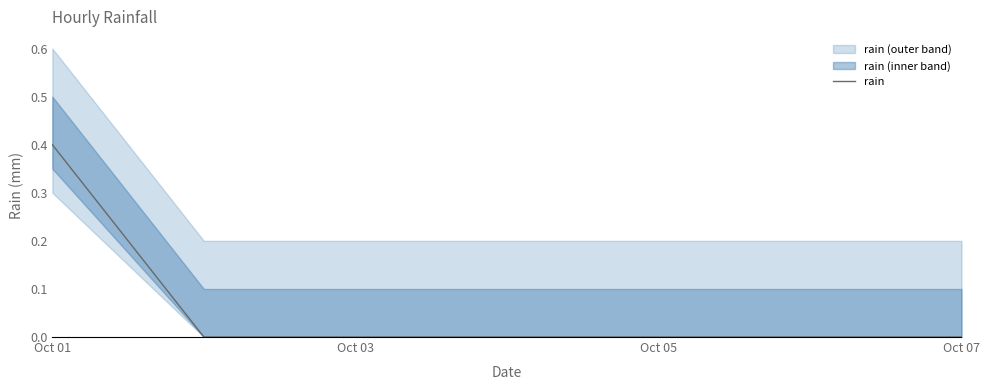

How many values are above zero?

1